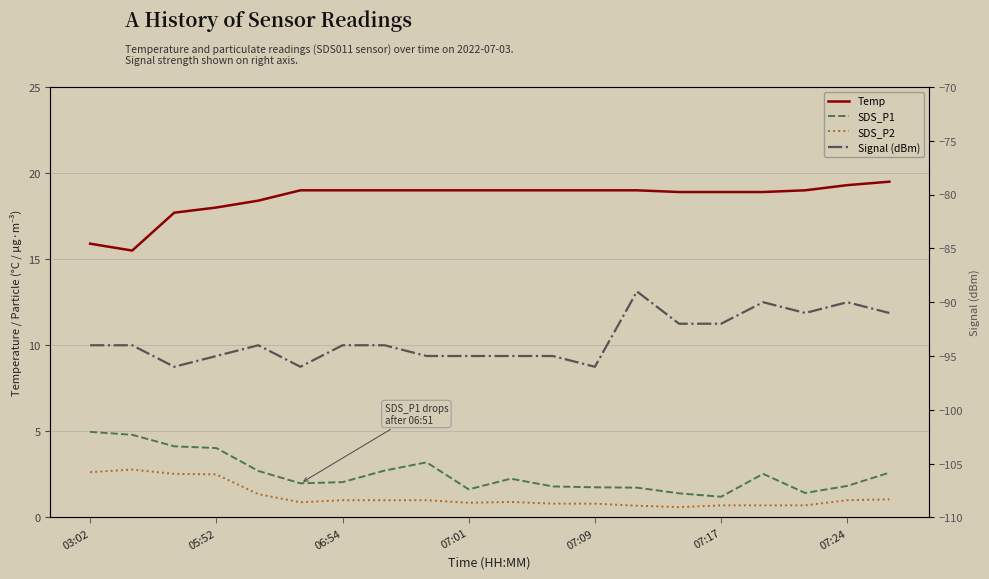

Which series has the largest range (max minus min)?

Signal (dBm)